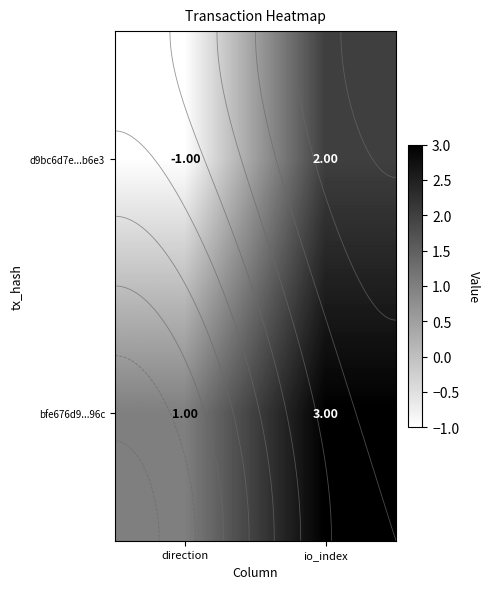

What is the maximum value shown in the chart?

3